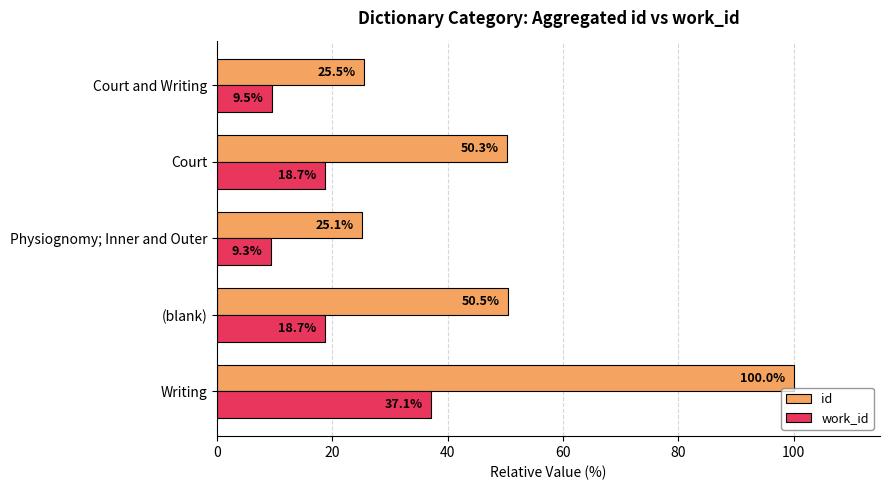

What is the difference between the maximum and minimum values in the id series?

74.9